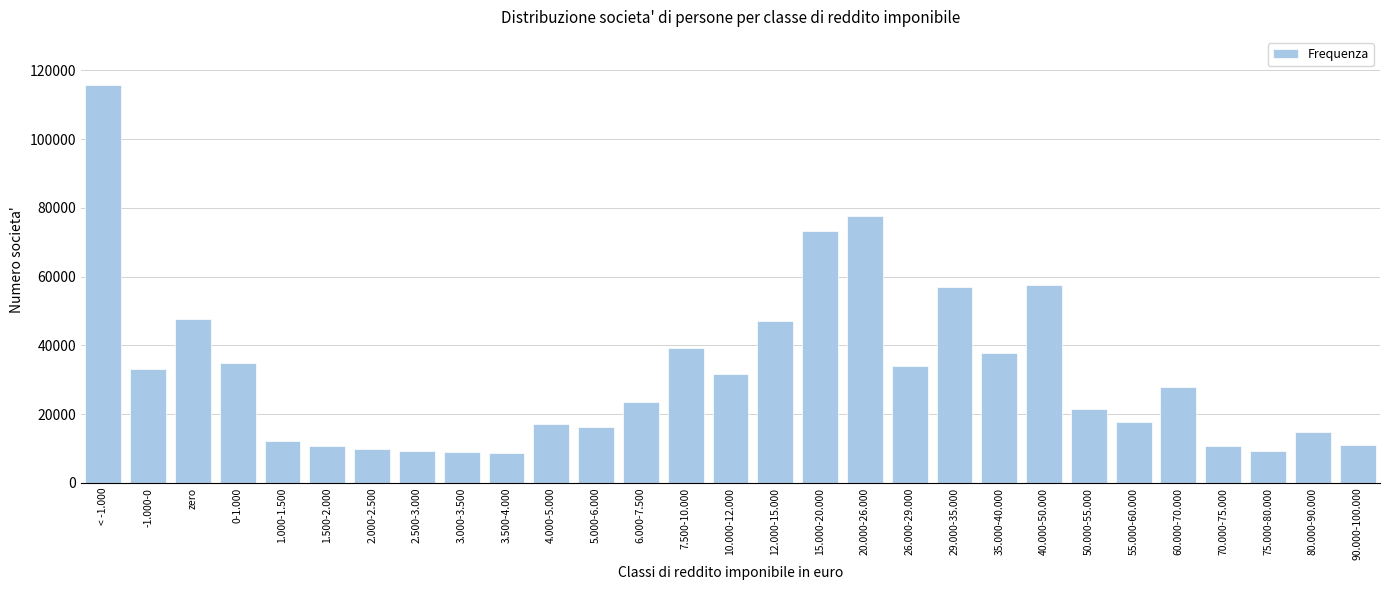

What is the difference between the second highest and minimum values?

68853